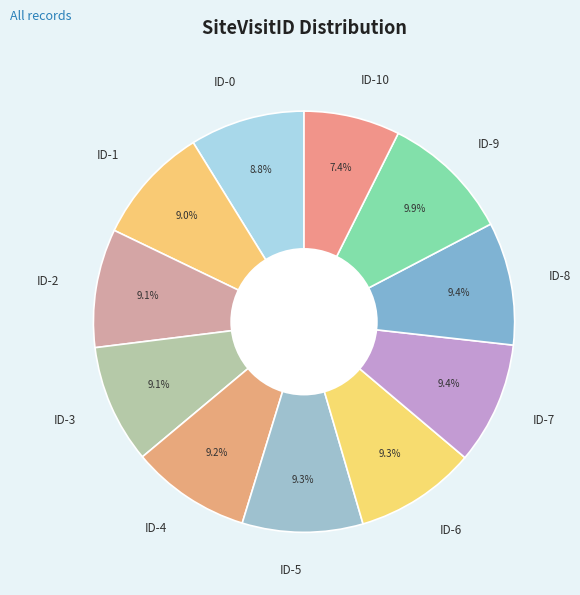

Combined, what portion of the pie is ID-0 and ID-7?

18.2%